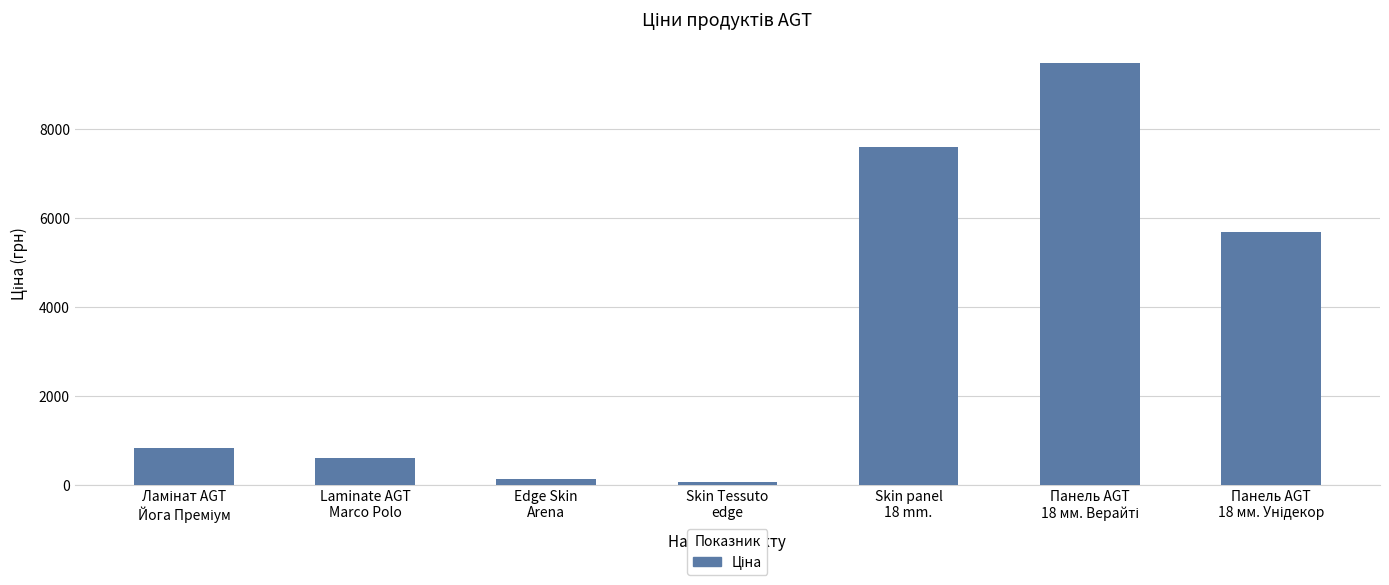

What is the value of the 7th bar from the left?

5673.8